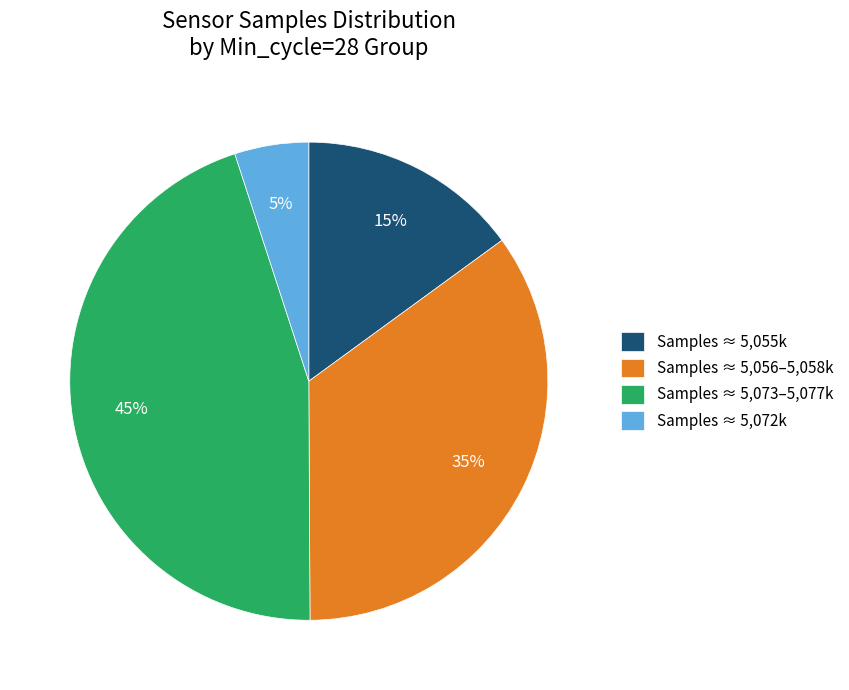

Between Samples ≈ 5,055k and Samples ≈ 5,073–5,077k, which is larger?

Samples ≈ 5,073–5,077k